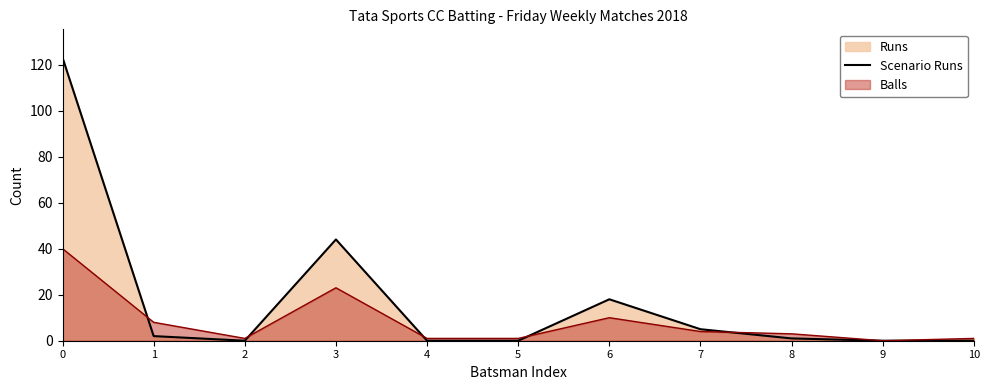

Between 2 and 4, which is larger?

2